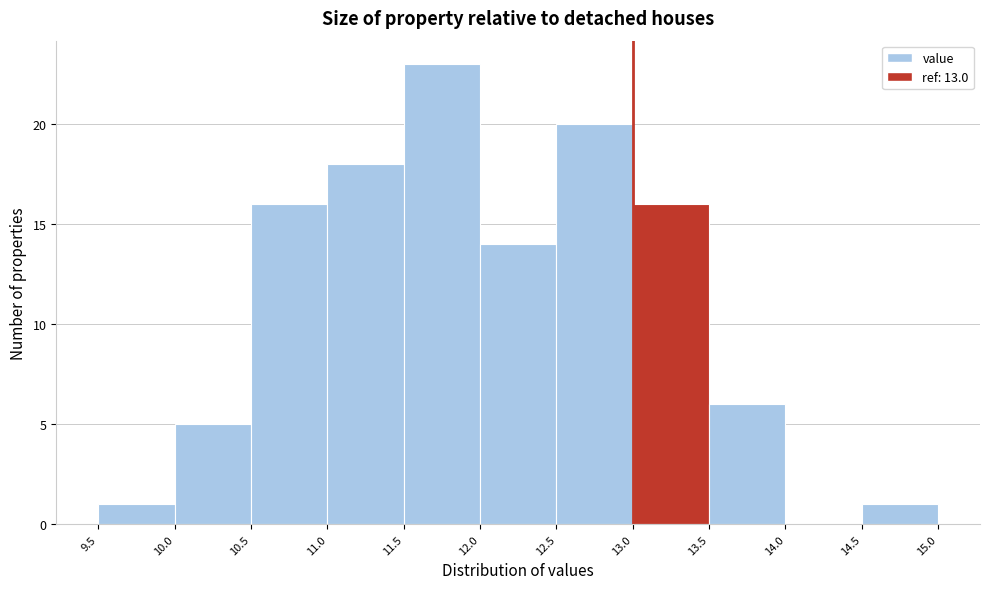

Which range on the x-axis has the tallest bar?

11.5 to 12.0